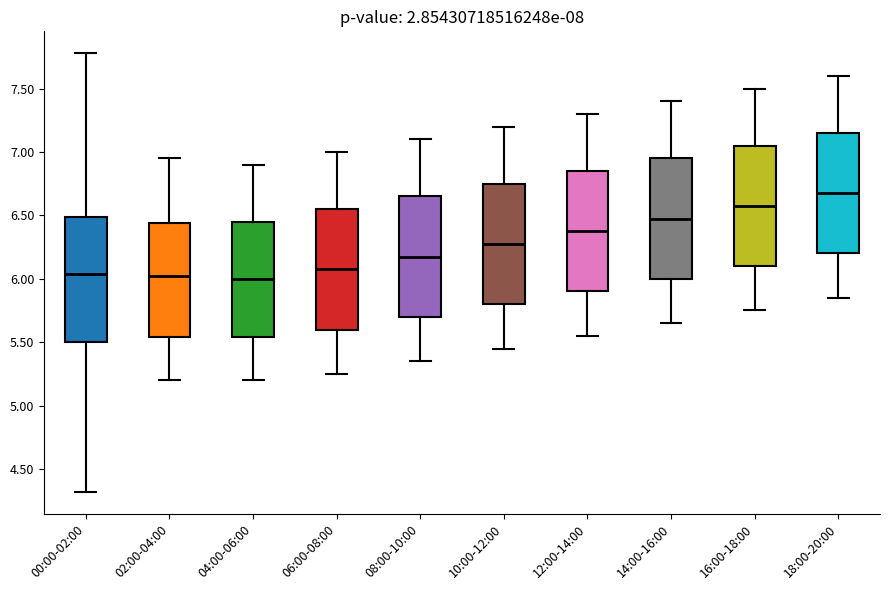

Which box has the highest median line?

18:00-20:00